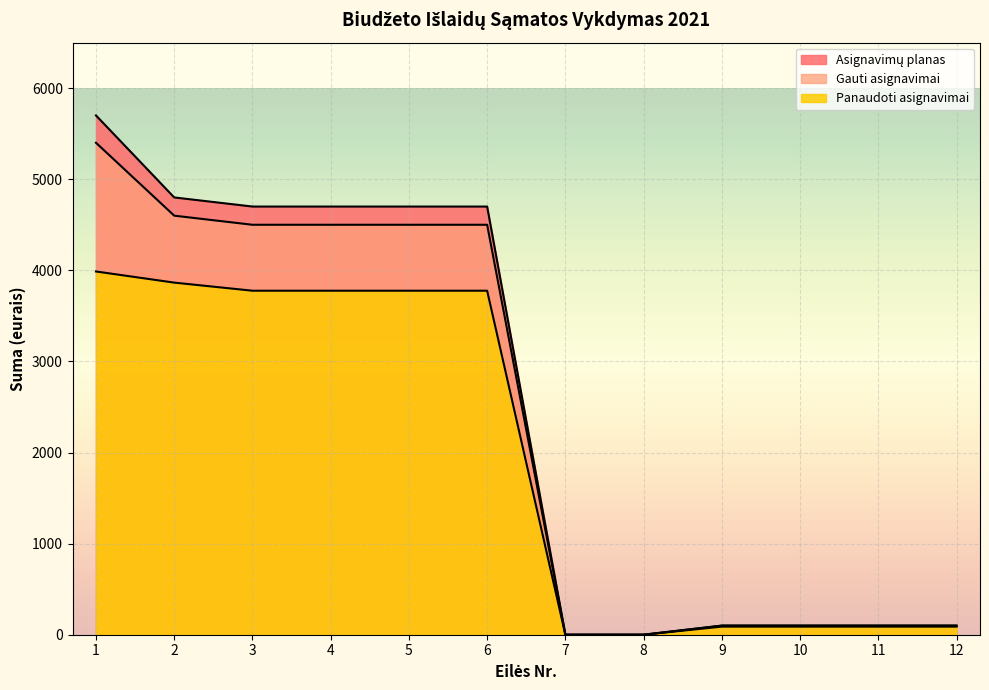

What is the value of the Panaudoti asignavimai point at the 10th from the left?

88.9